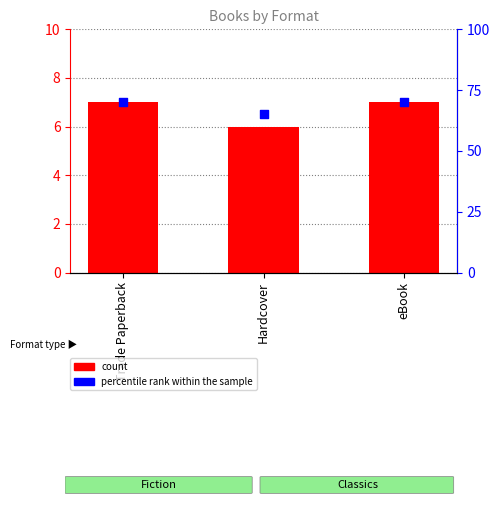

At how many categories does at least one series exceed 60?

3